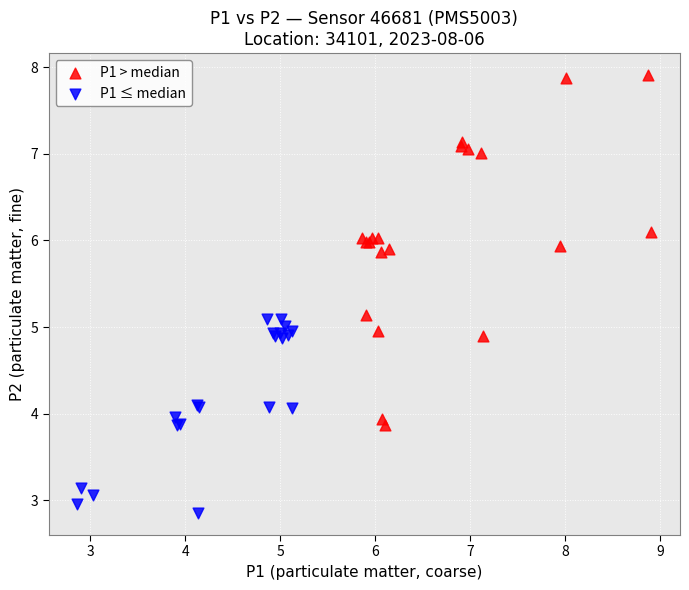

Which series has the largest Y range (max minus min)?

P1 > median